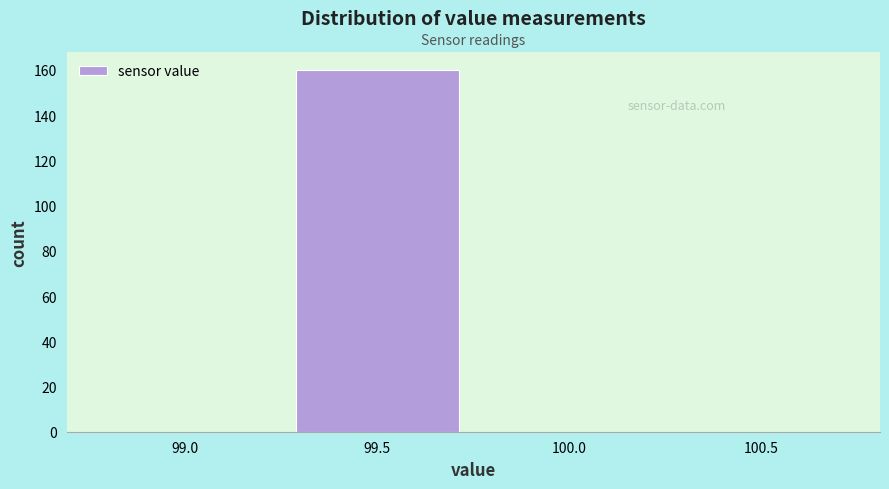

Reading left to right, transcribe all the data shown in this chart.

99.0=0	99.5=160	100.0=0	100.5=0